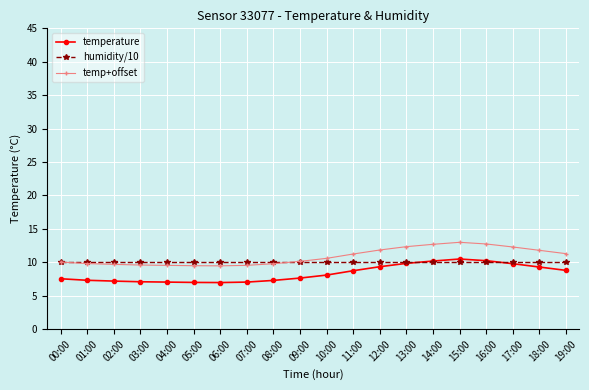

True or false: temp+offset has a value of 10.2 at 09:00.

True